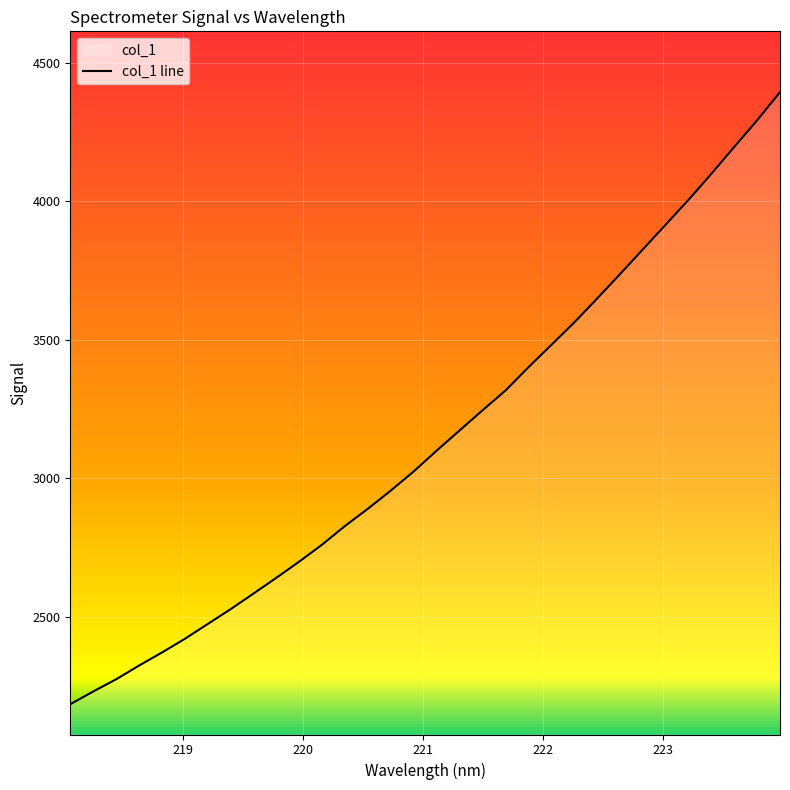

What is the difference between the second highest and minimum values?

2108.2